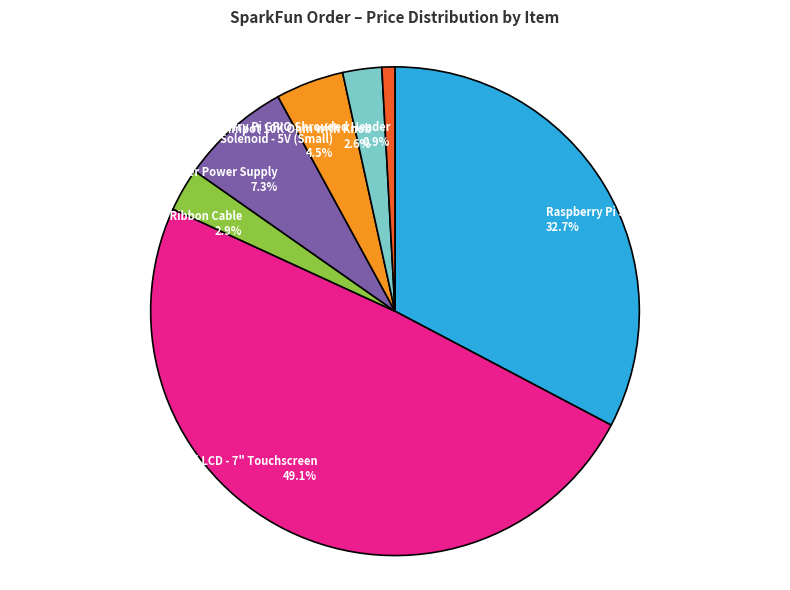

Which has a higher value, Wall Adapter Power Supply or Solenoid - 5V (Small)?

Wall Adapter Power Supply